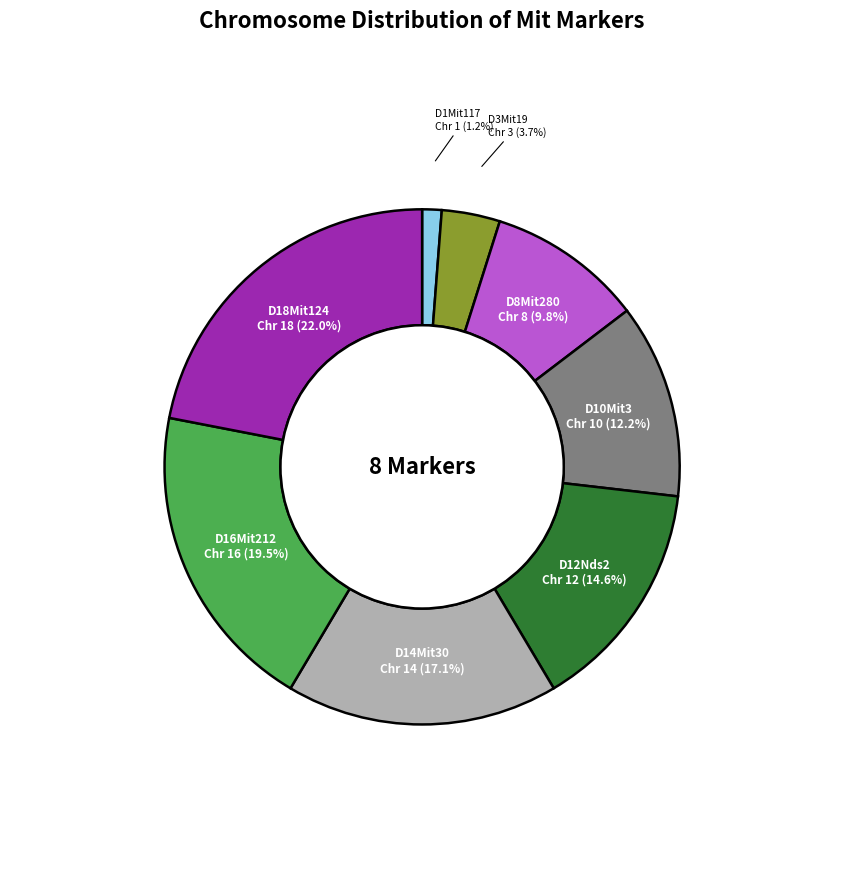

Which has a higher value, D12Nds2 or D10Mit3?

D12Nds2